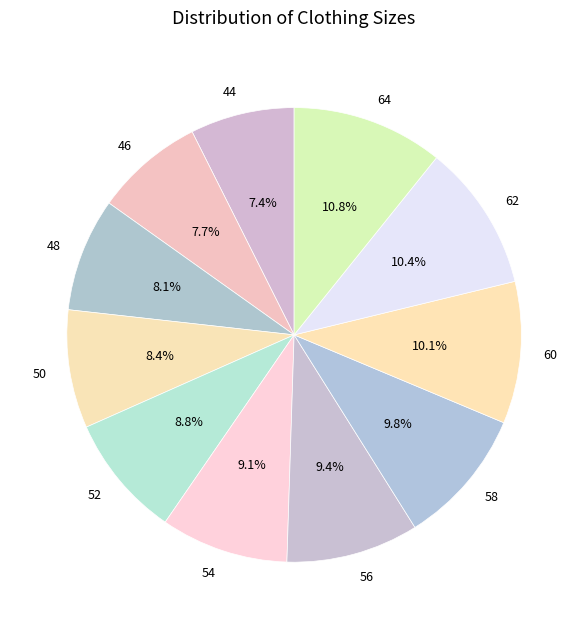

Does 52 represent more than half of the total?

No